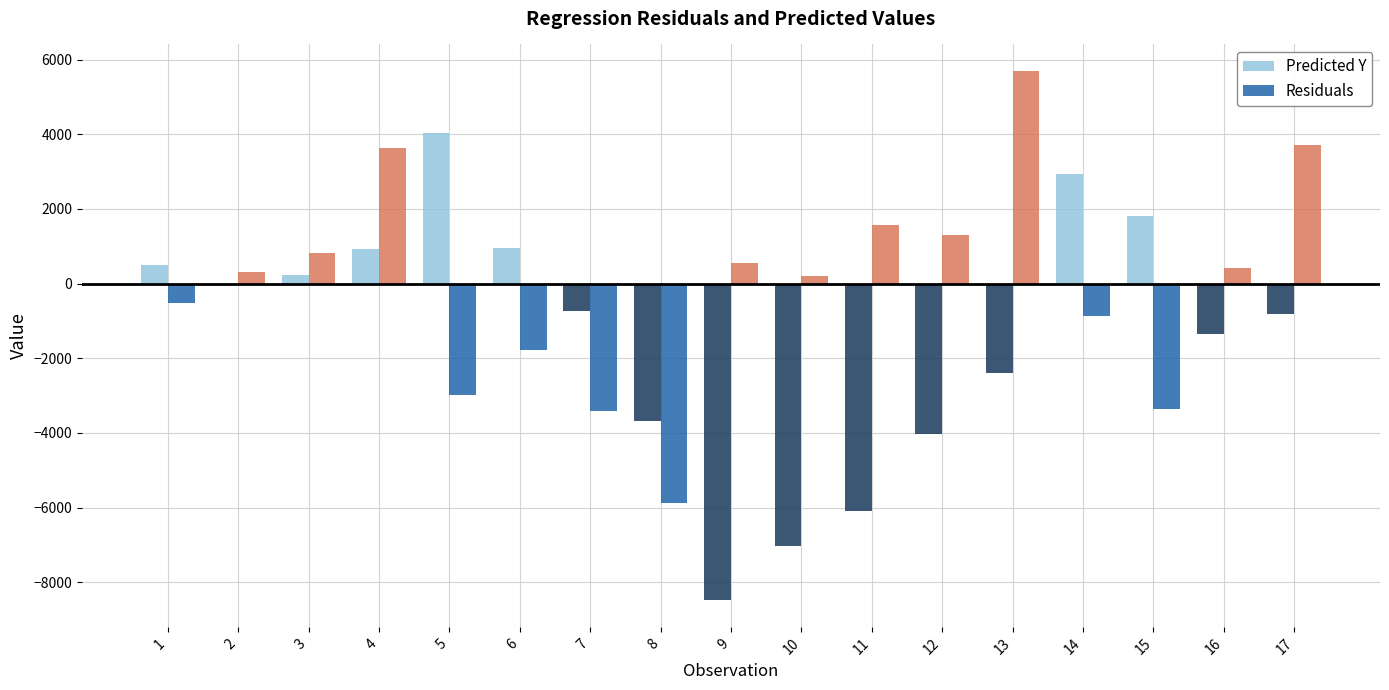

Read the Predicted Y value at 4.

930.7